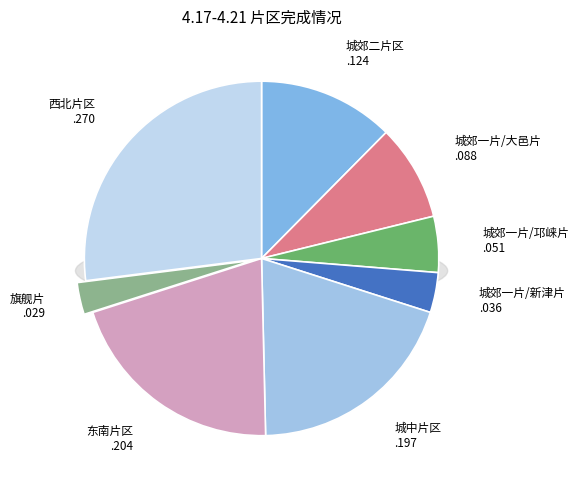

To the nearest percent, what percentage of the pie is 旗舰片?

3%